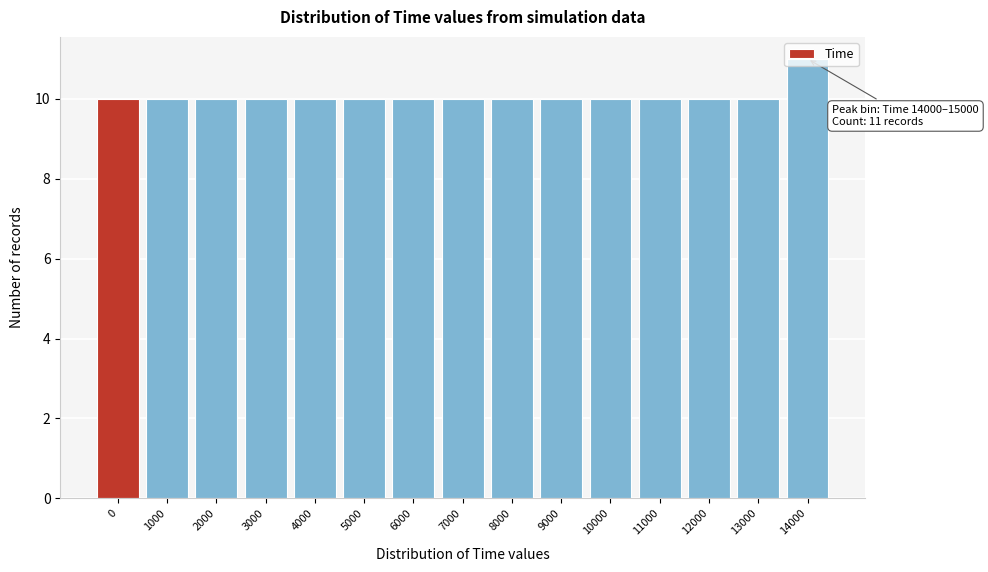

What is the minimum value shown in the chart?

10